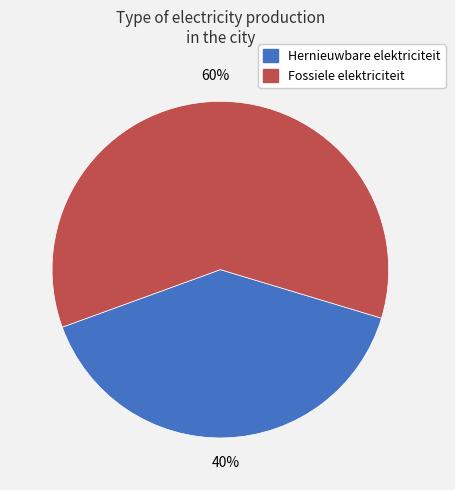

Is there a majority slice in this chart?

Yes